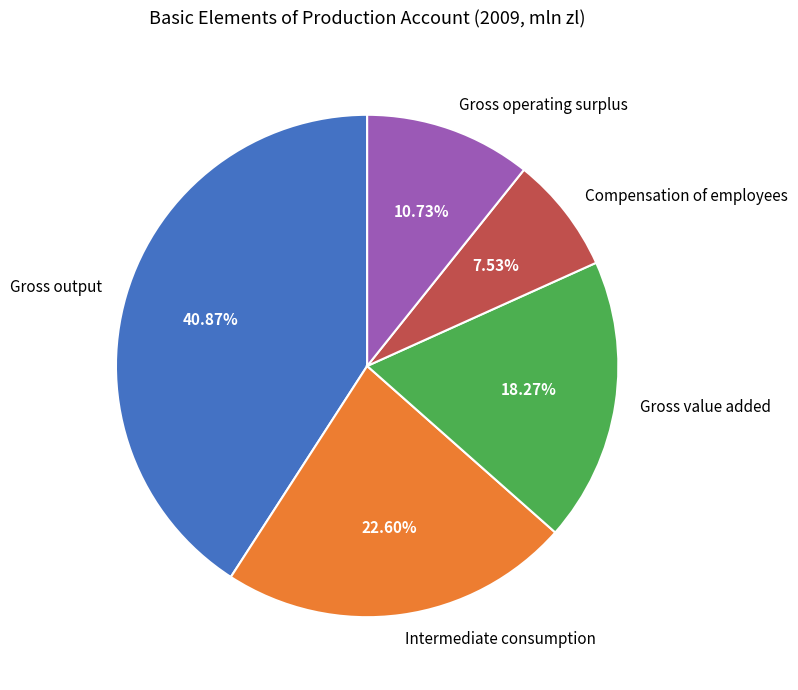

Does Gross value added account for over 50% of the chart?

No